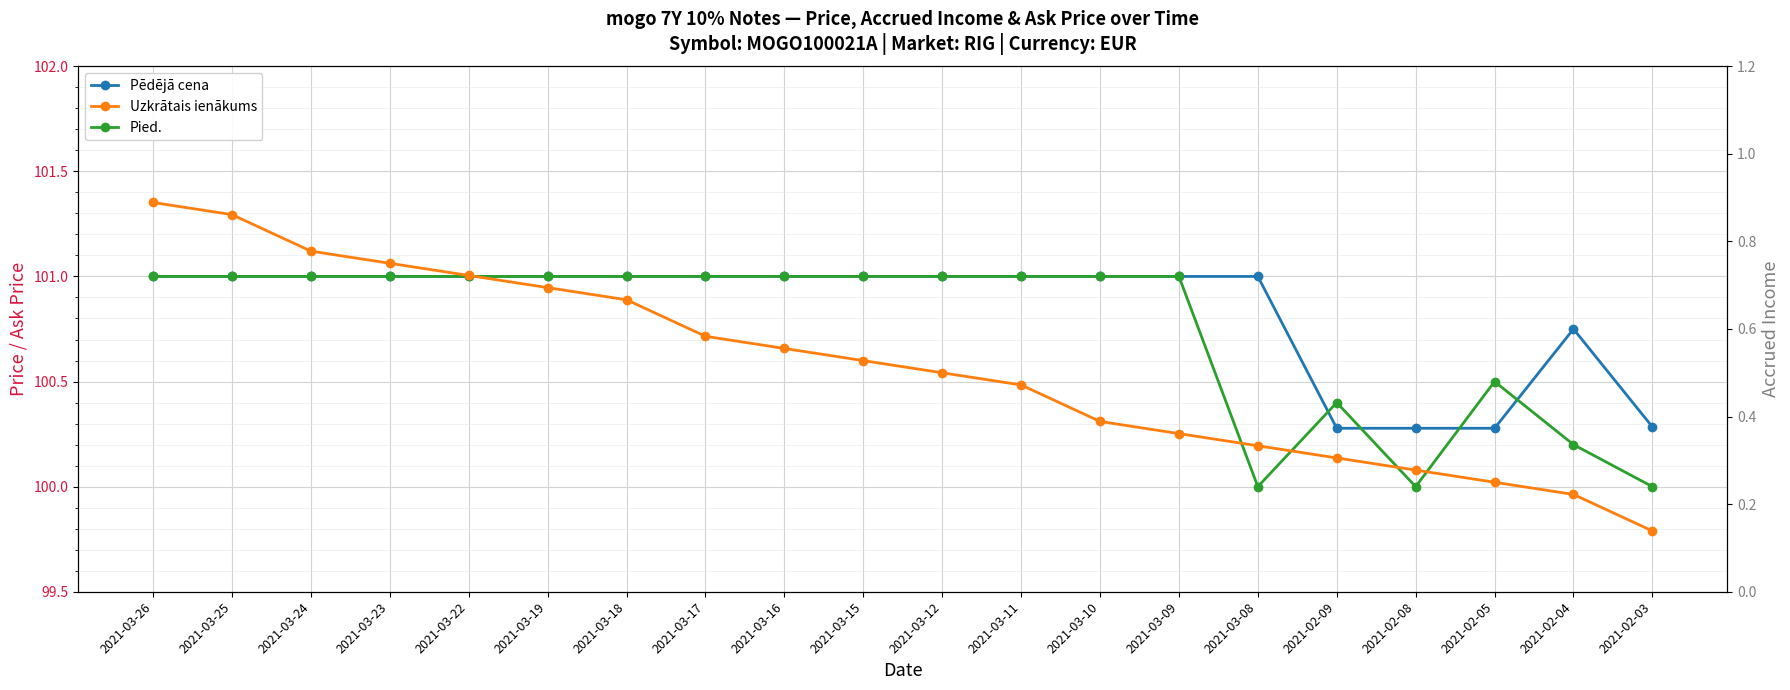

What is the difference between the maximum and second lowest values in the Uzkrātais ienākums series?

0.7